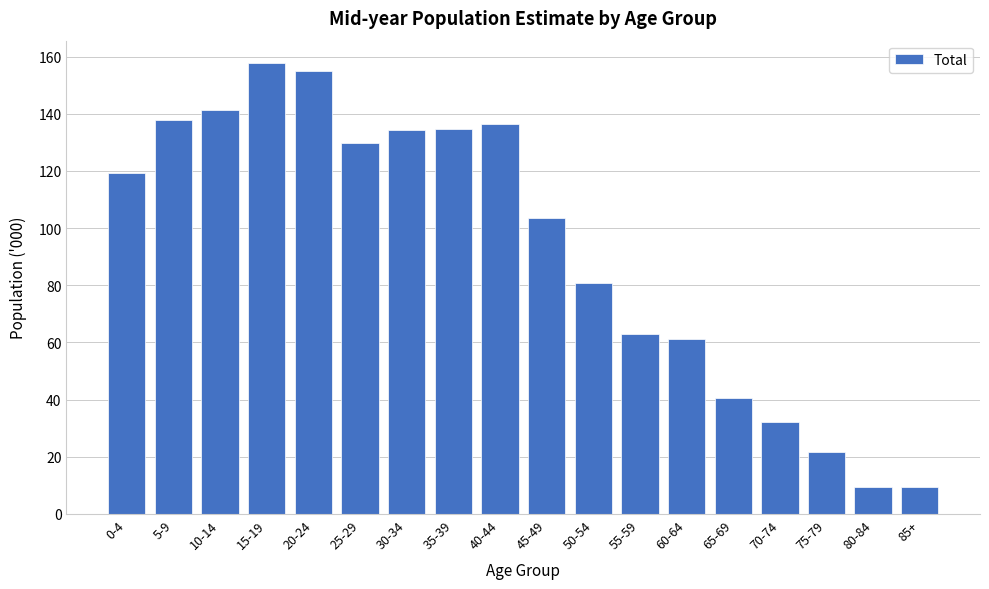

What is the maximum value shown in the chart?

157.7